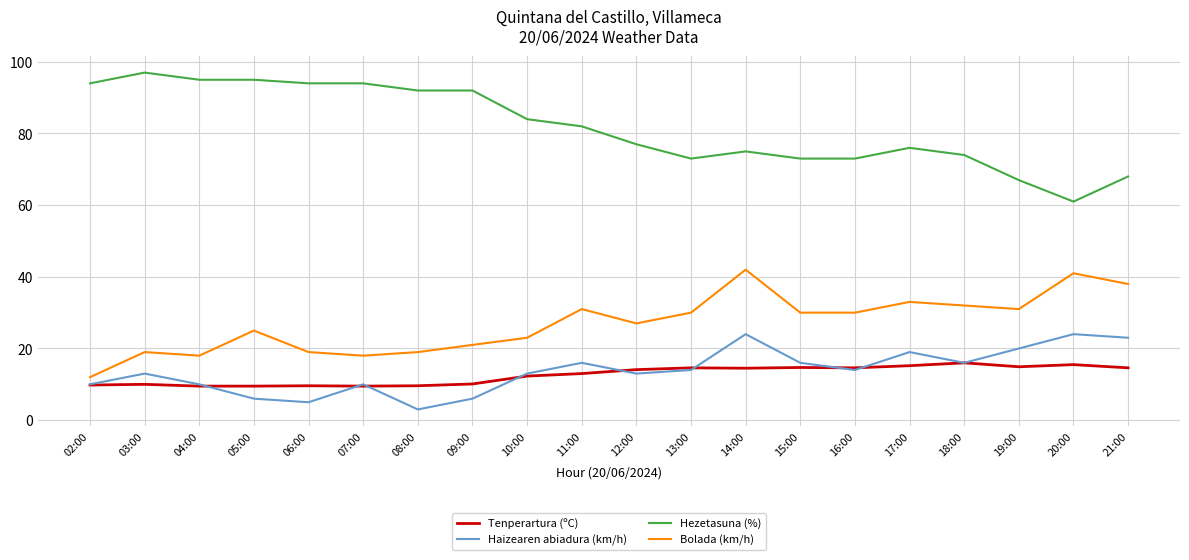

True or false: Bolada (km/h) and Hezetasuna (%) cross at least once.

False